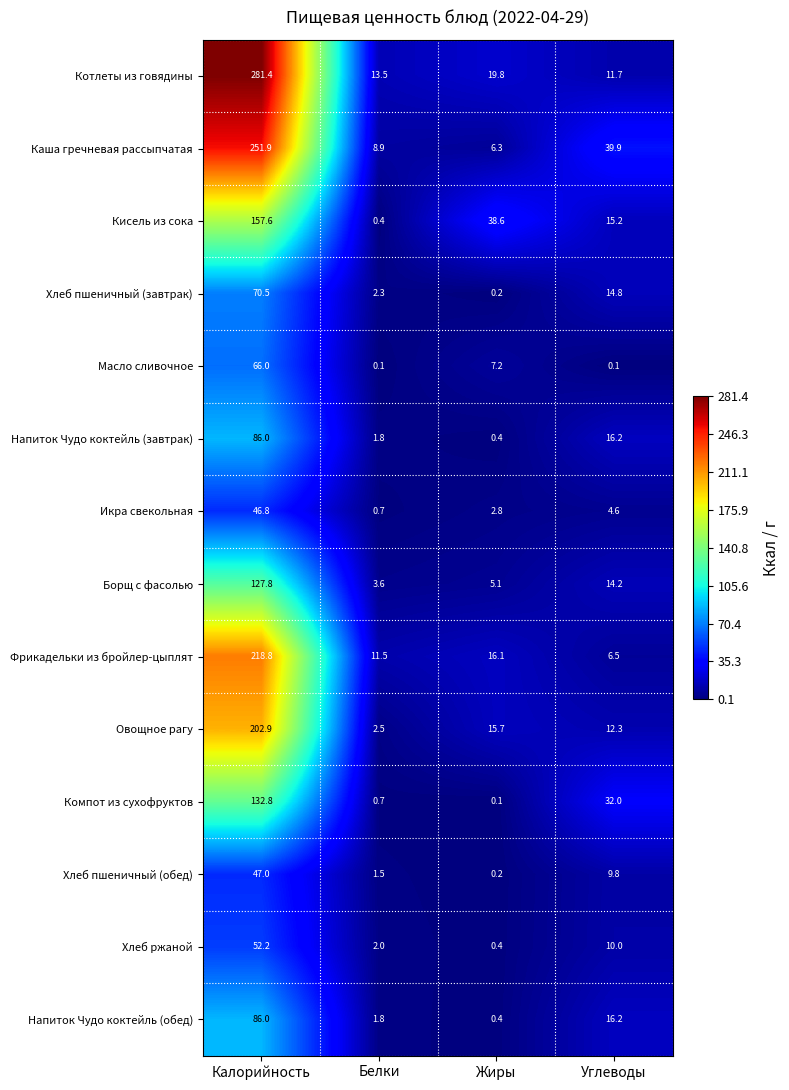

Between Белки and Углеводы, which series saw the biggest shift?

Компот из сухофруктов